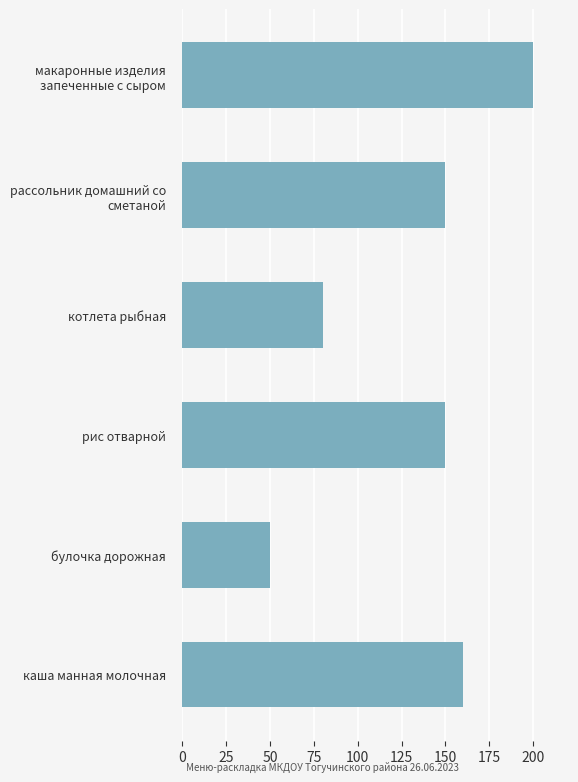

True or false: the data shows 253 at каша манная молочная.

False